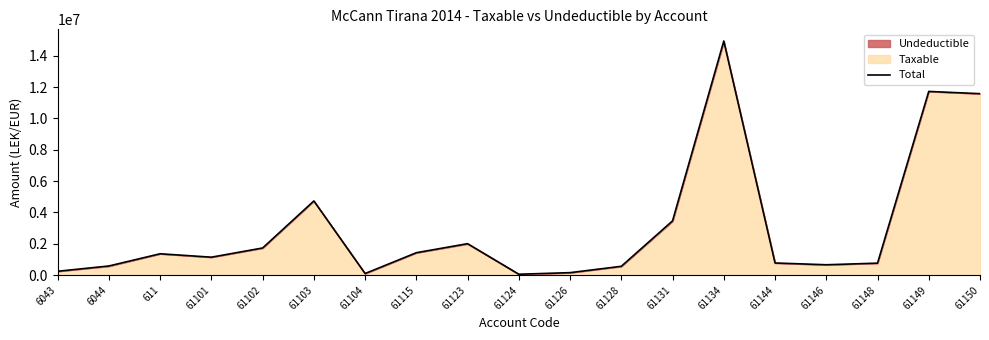

The chart shows a value of 2777286.7 at 61123. True or false?

False